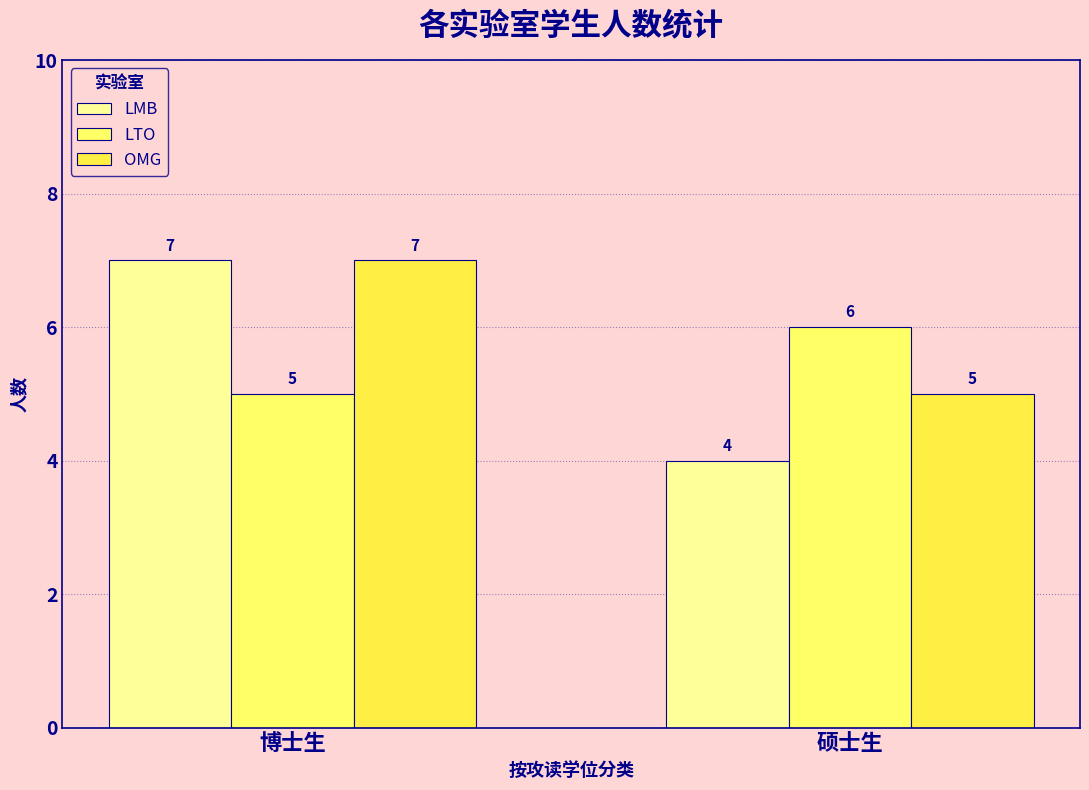

Which series has the largest range (max minus min)?

LMB